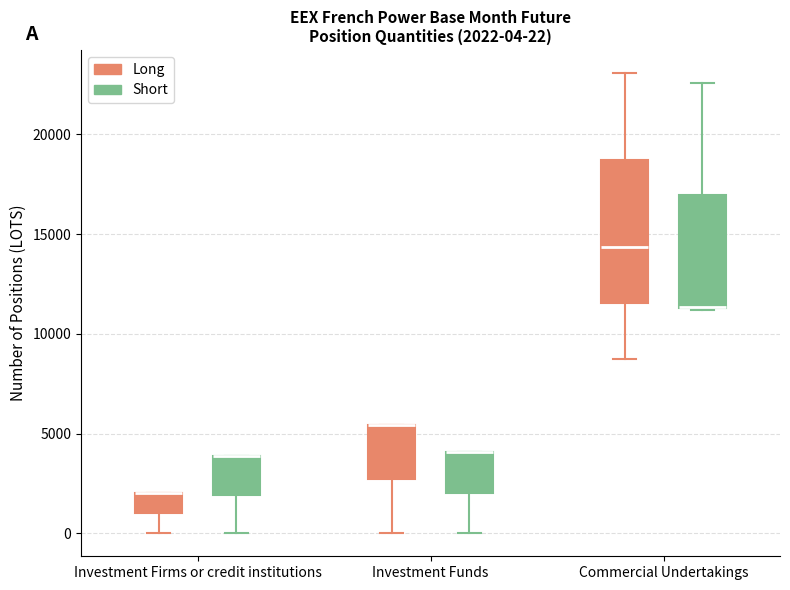

Which box is the tallest, from its lower edge to its upper edge?

Commercial Undertakings (Long)